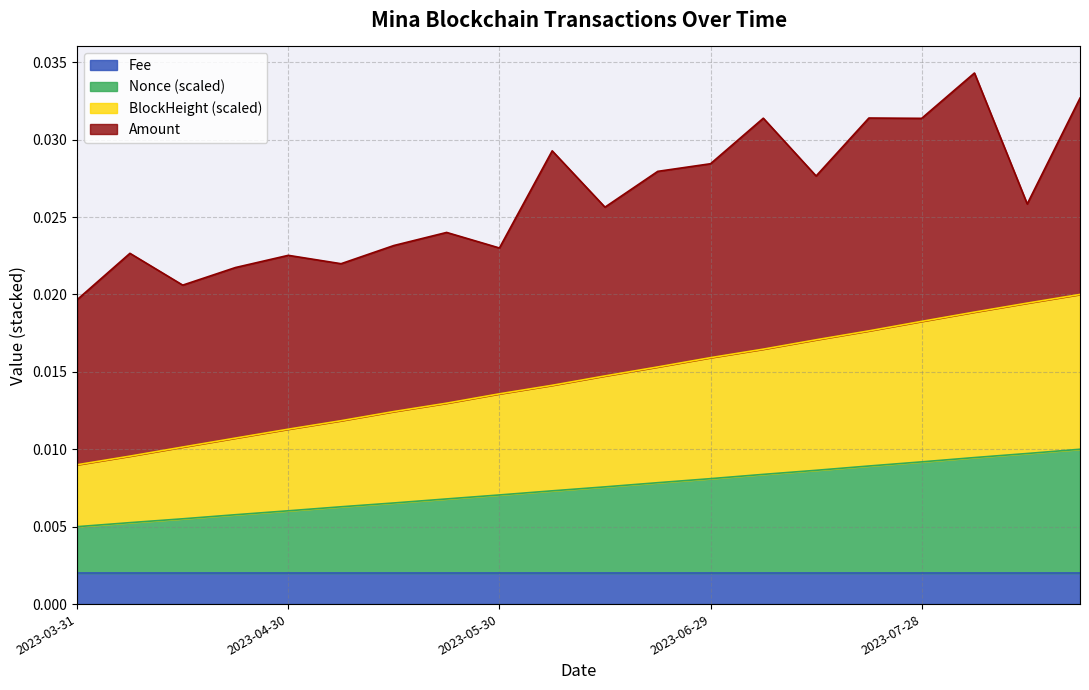

Which has a higher value, 2023-06-29 or 2023-08-12?

2023-08-12